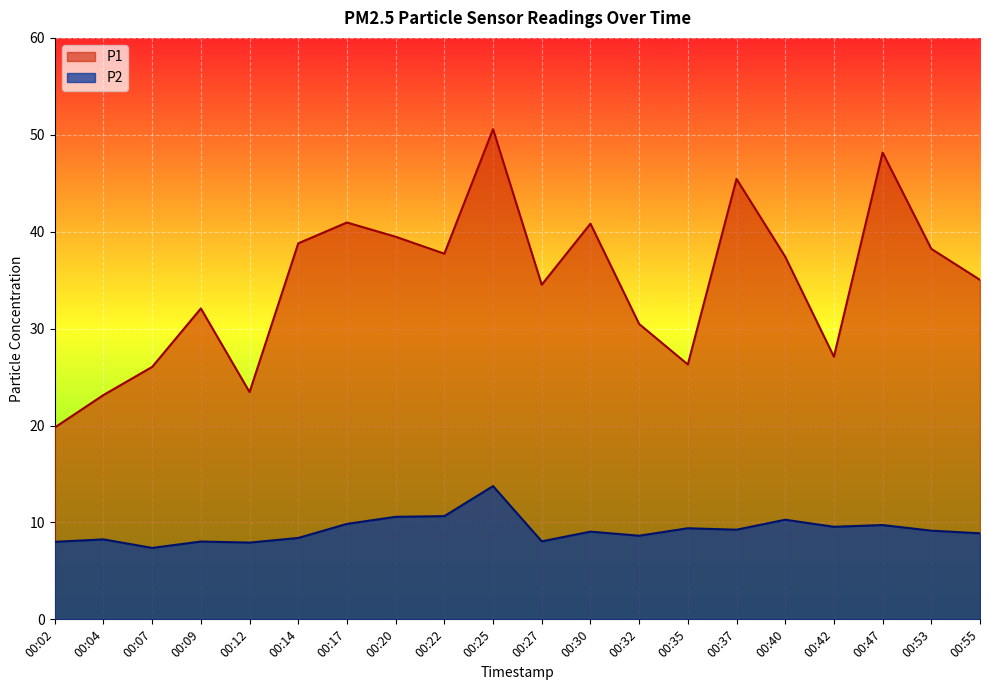

Which series has the largest range (max minus min)?

P1